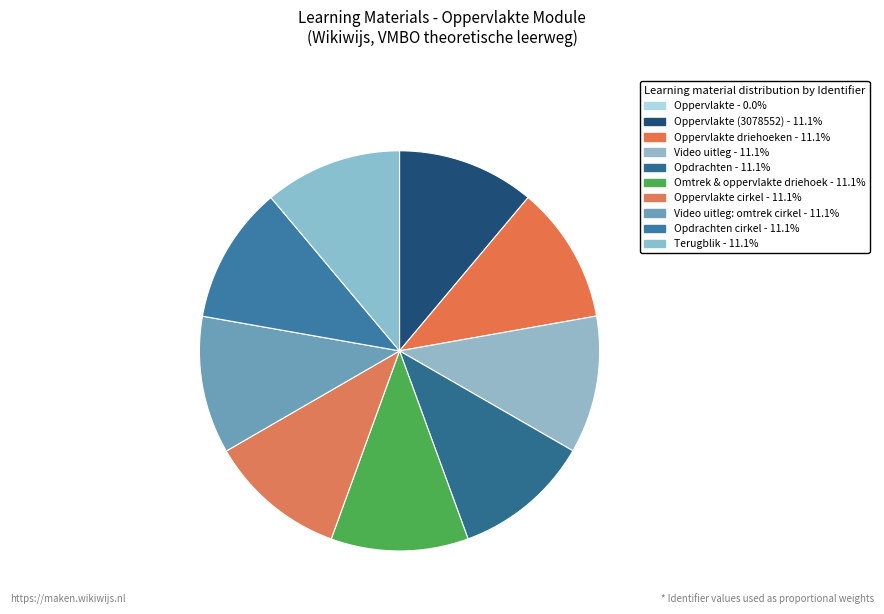

To the nearest percent, what is the difference between the largest and smallest slice percentages?

11%